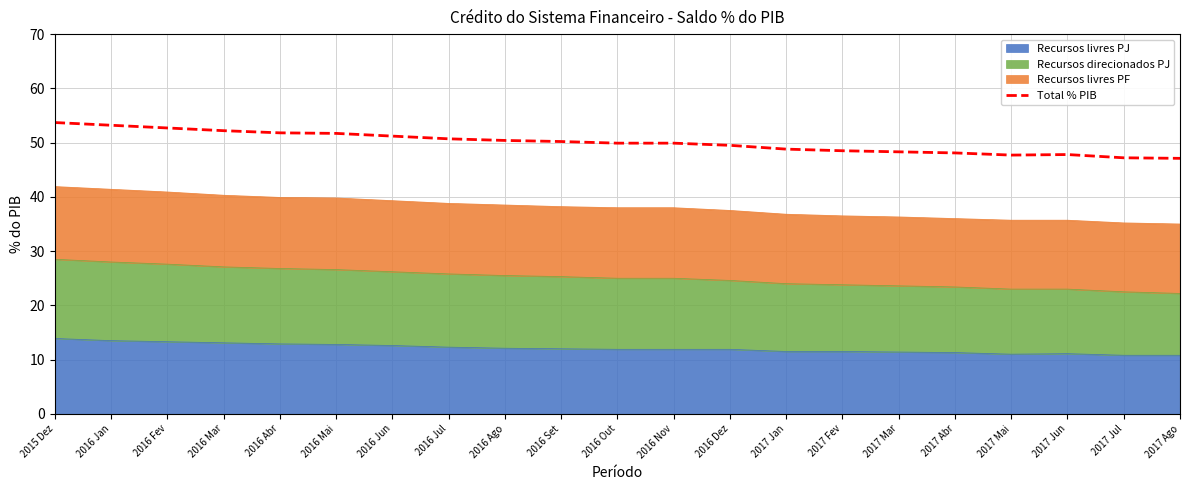

What is the difference between the second highest and second lowest values?

6.0